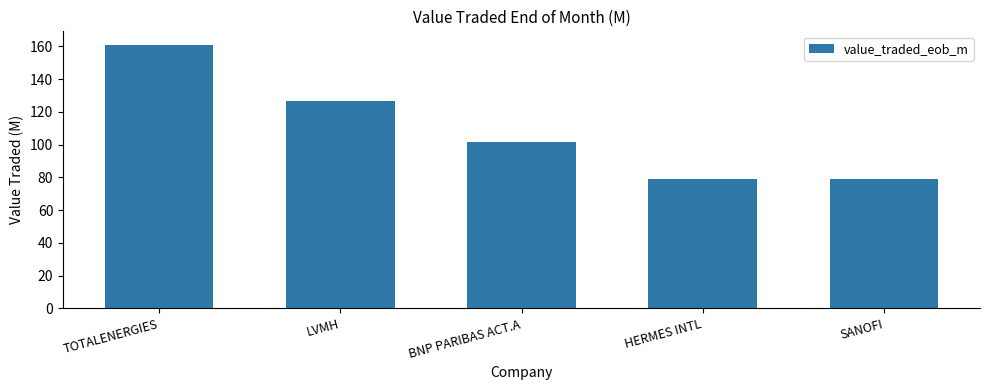

Is it true that the value at SANOFI is 18.4?

False